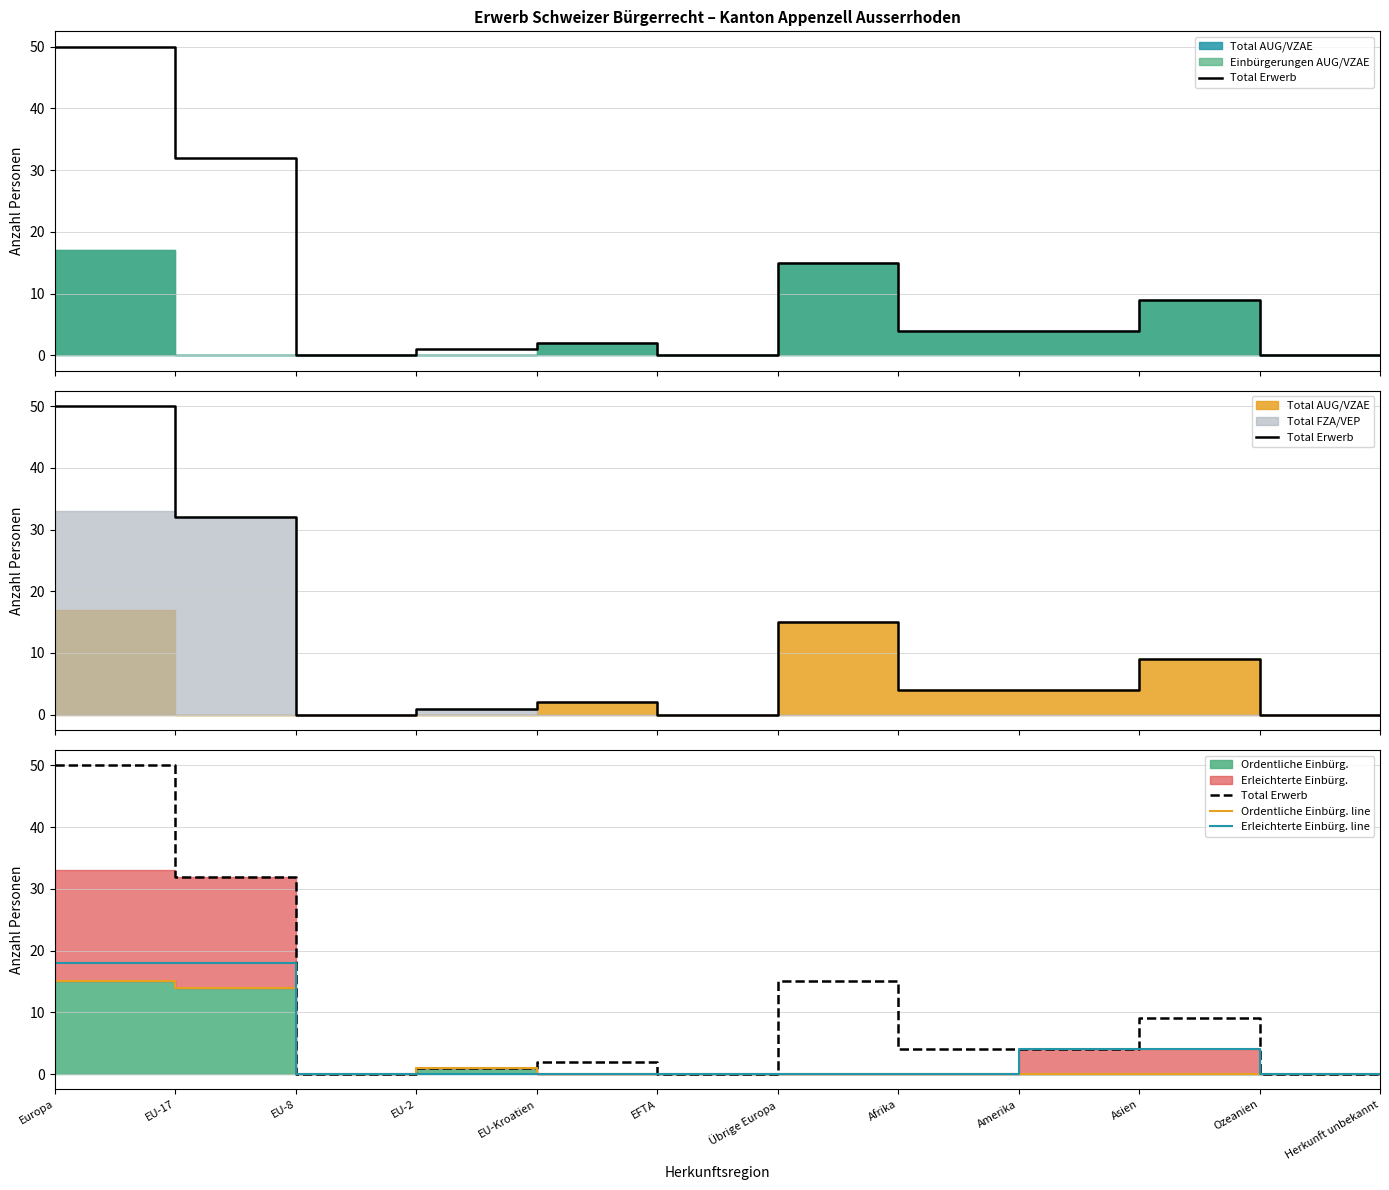

What is the label of the 11th point from the left?

Ozeanien